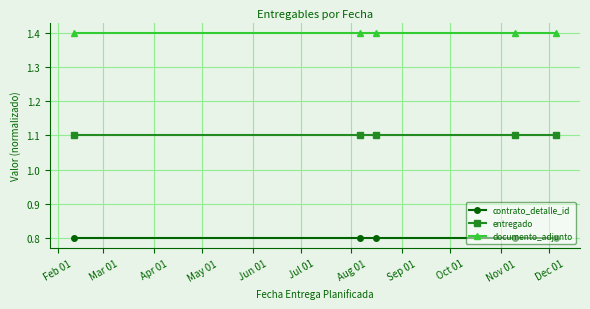

Which label corresponds to the largest value in the chart?

Feb 01